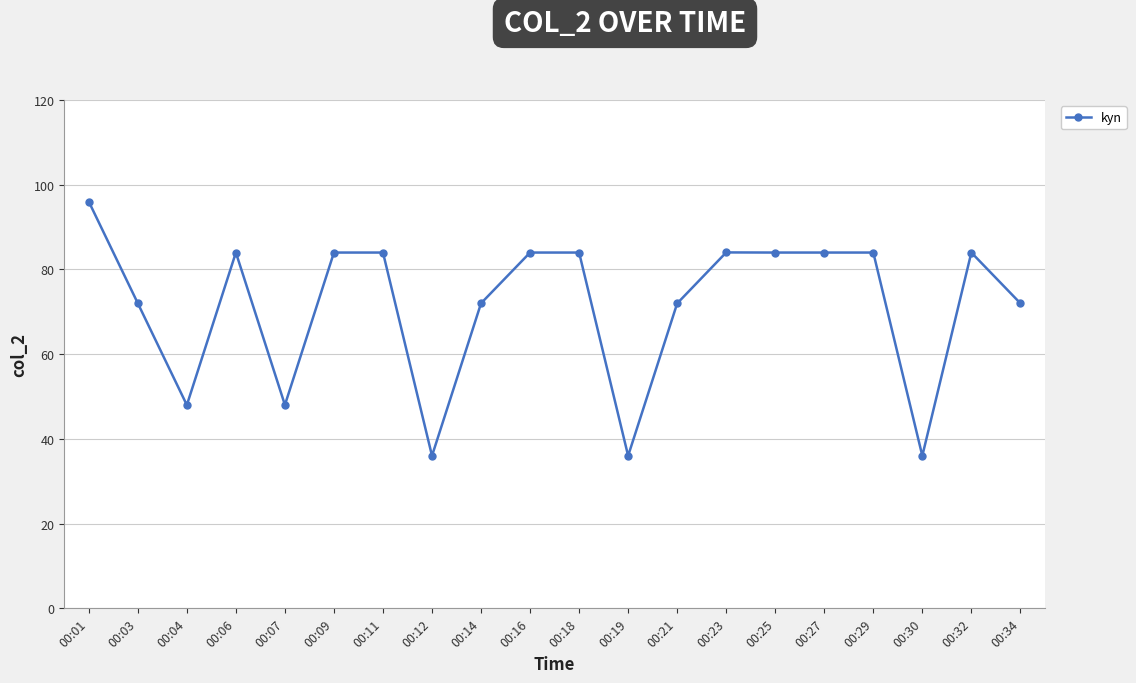

The chart shows a value of 62.1 at 00:12. True or false?

False